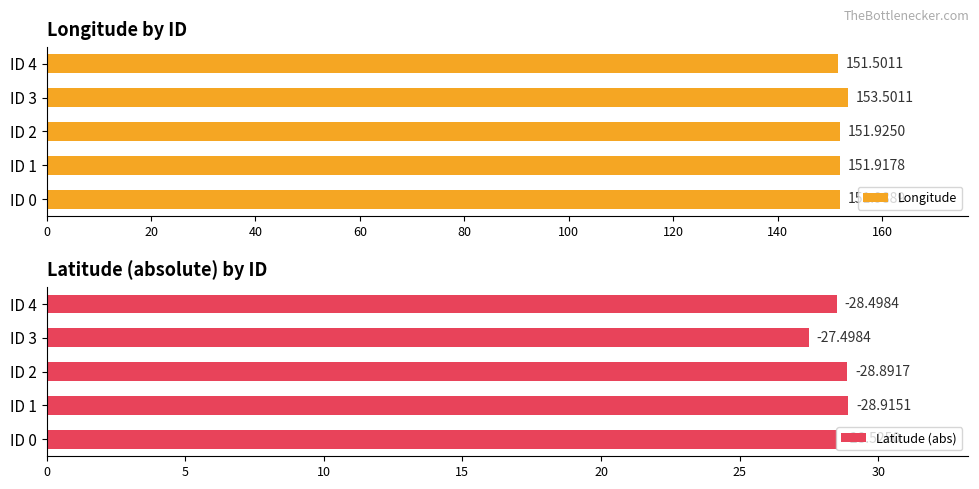

Rank the categories by Longitude value from lowest to highest.

ID 4, ID 1, ID 2, ID 0, ID 3